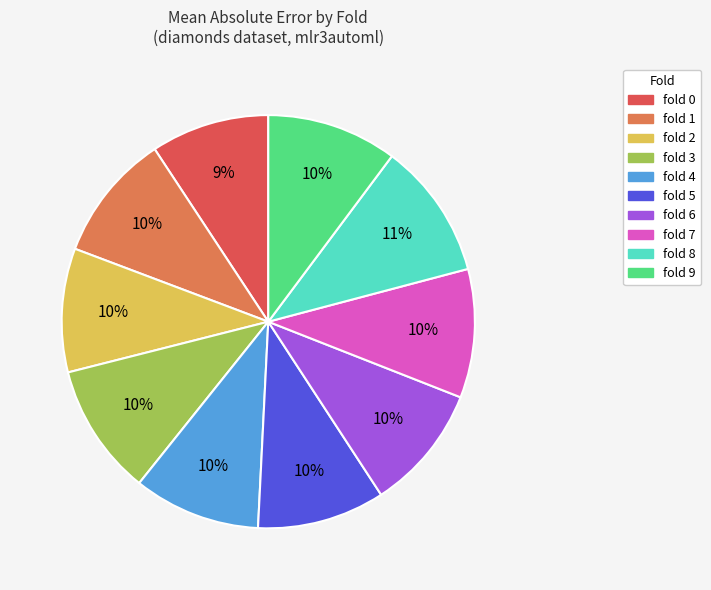

Is it true that fold 7 is 4% of the pie?

False